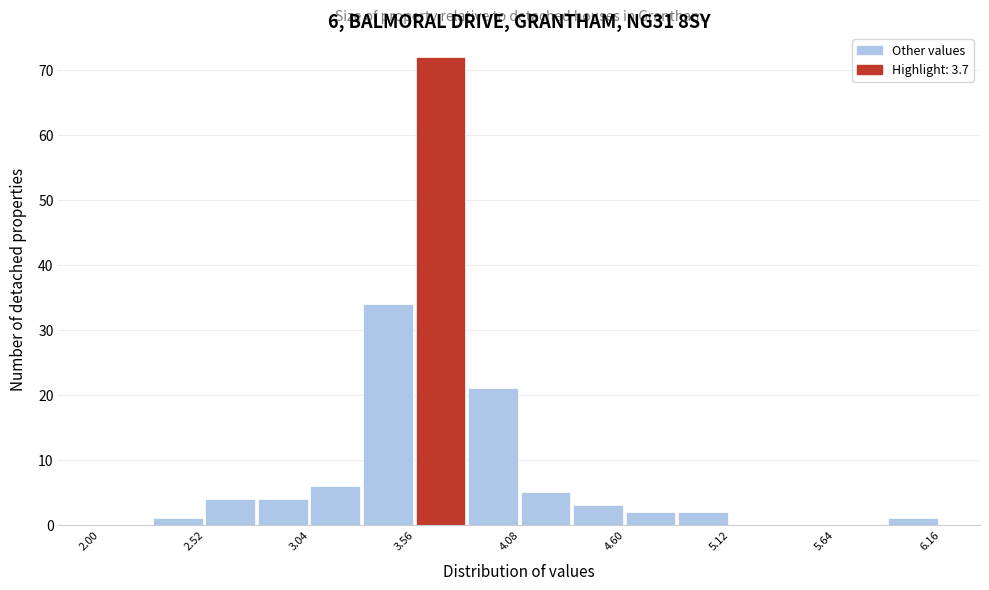

Read against the x-axis, roughly where is the centre of the tallest bar?

3.7